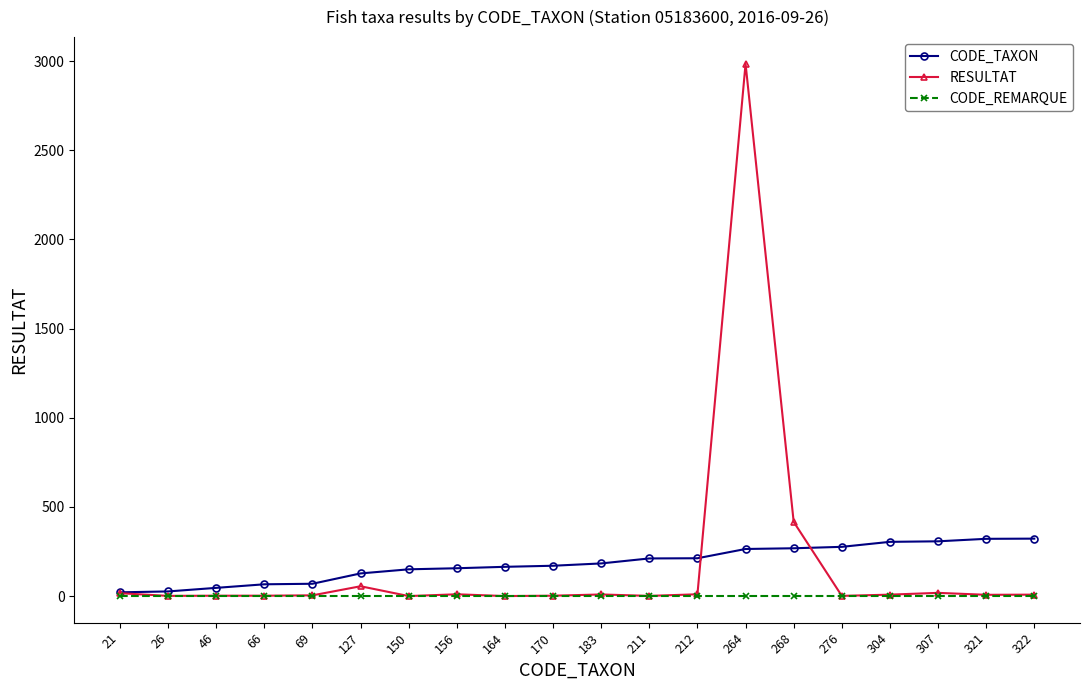

What is the maximum value for RESULTAT?

2985